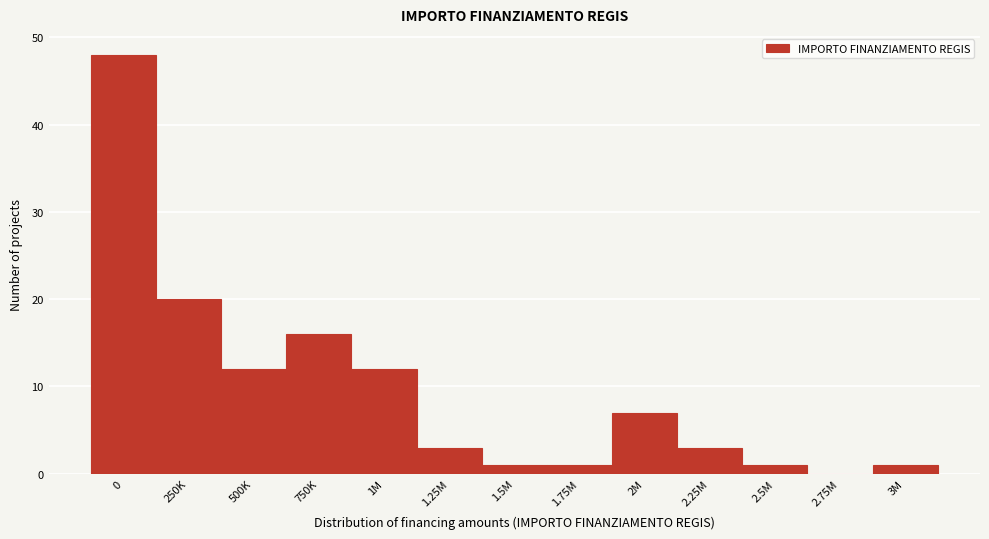

Reading right to left, what are all the values shown in this chart?

3M=1	2.75M=0	2.5M=1	2.25M=3	2M=7	1.75M=1	1.5M=1	1.25M=3	1M=12	750K=16	500K=12	250K=20	0=48